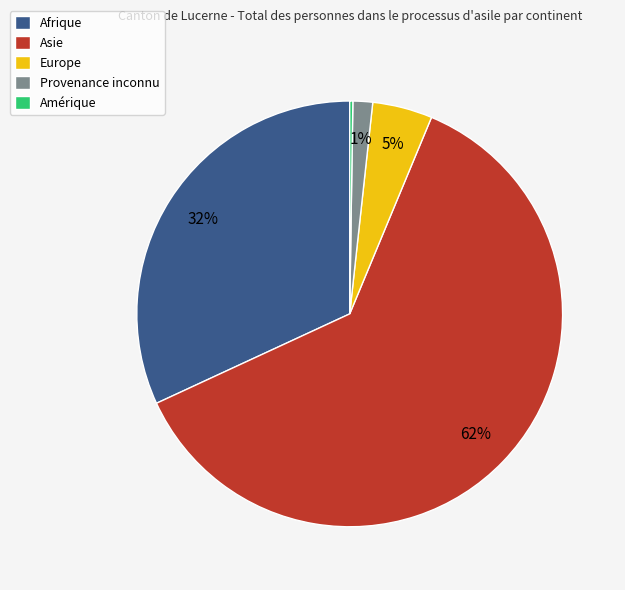

To the nearest percent, what is the average slice percentage?

20%